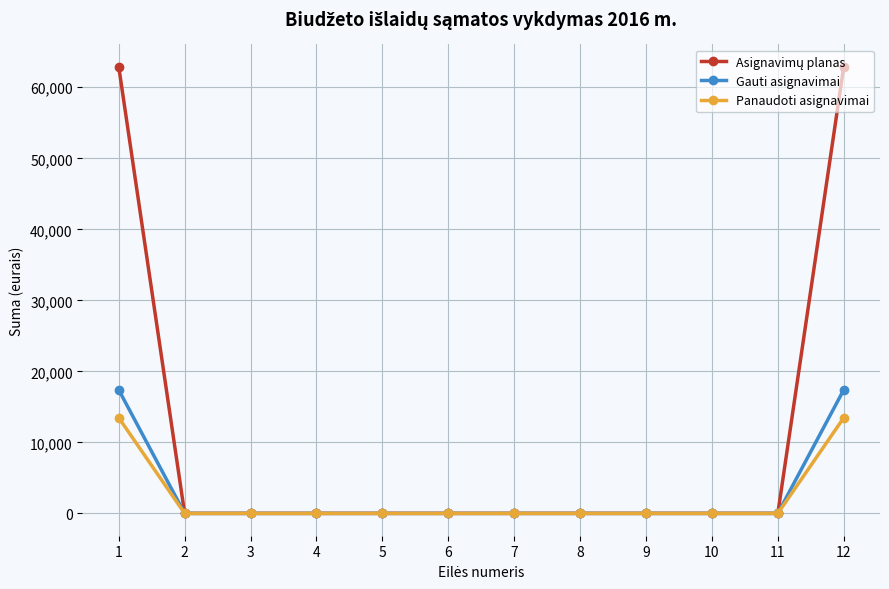

The value of Panaudoti asignavimai at 6 is 0.0. True or false?

True